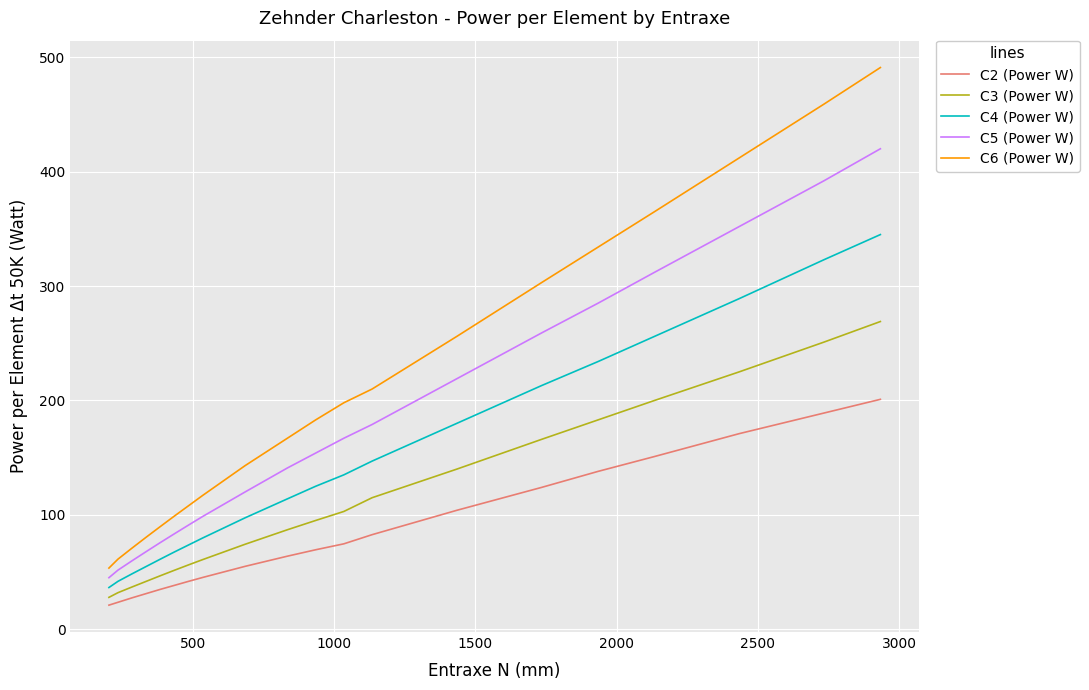

What is the lowest value of the C3 (Power W) series?

27.9